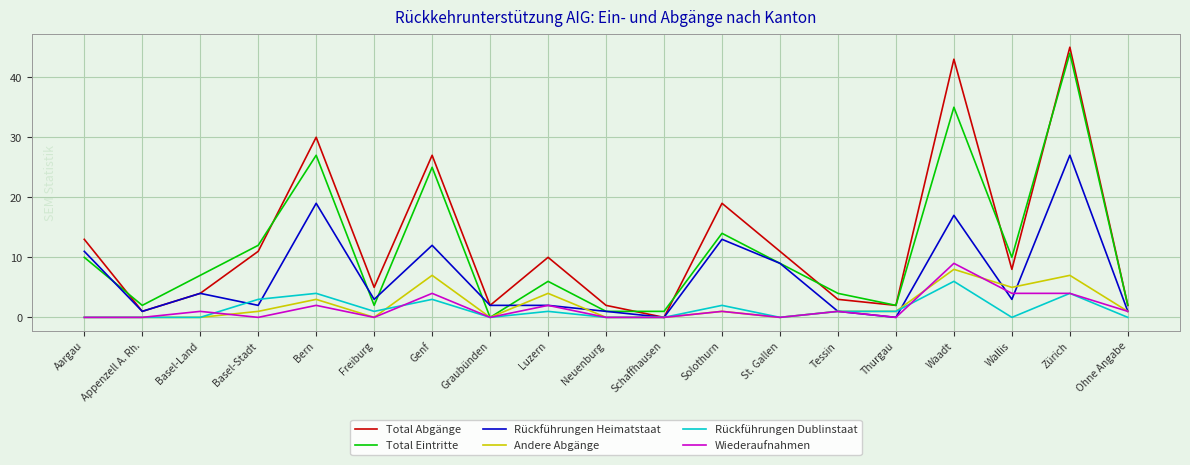

Rank the series by their maximum value, from lowest to highest.

Rückführungen Dublinstaat, Andere Abgänge, Wiederaufnahmen, Rückführungen Heimatstaat, Total Eintritte, Total Abgänge